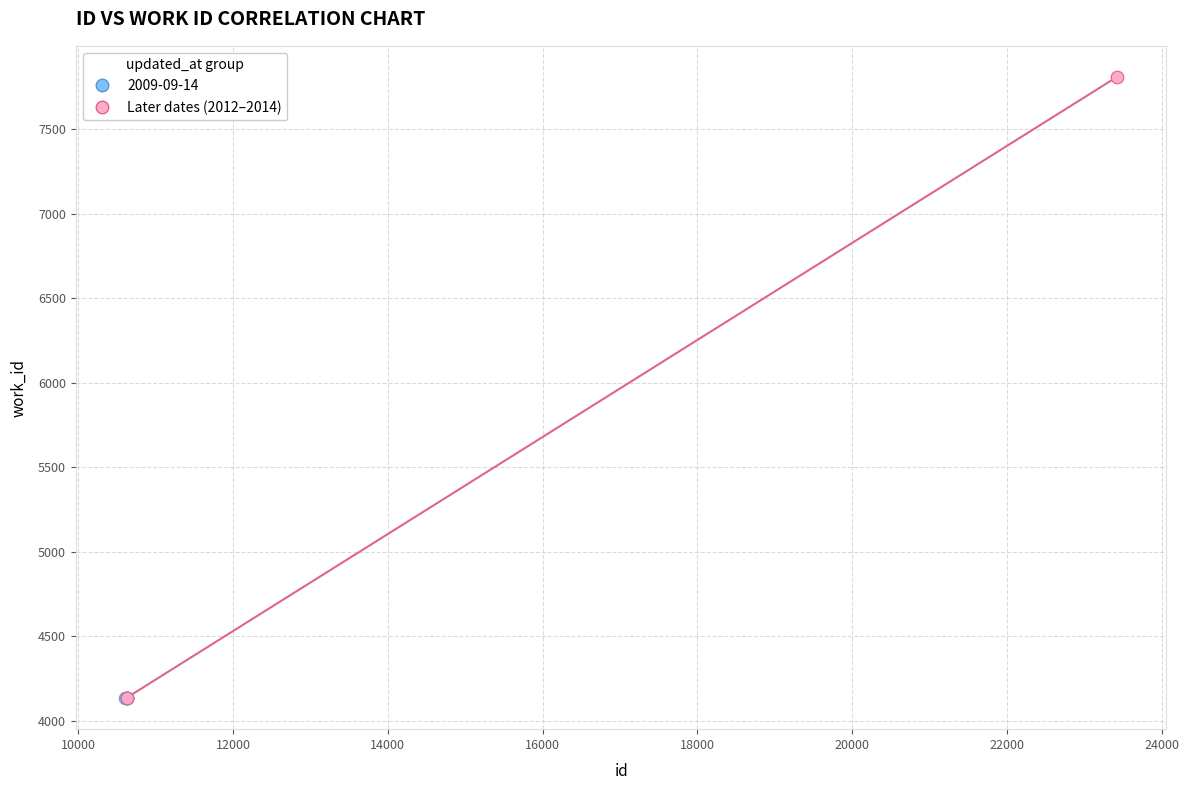

Which series has the widest spread of Y values?

Later dates (2012–2014)